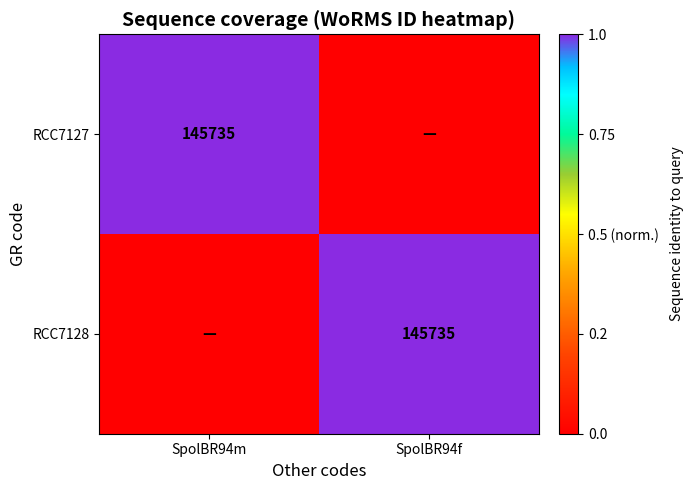

What is the spread (max minus min) of values at SpolBR94m?

145735